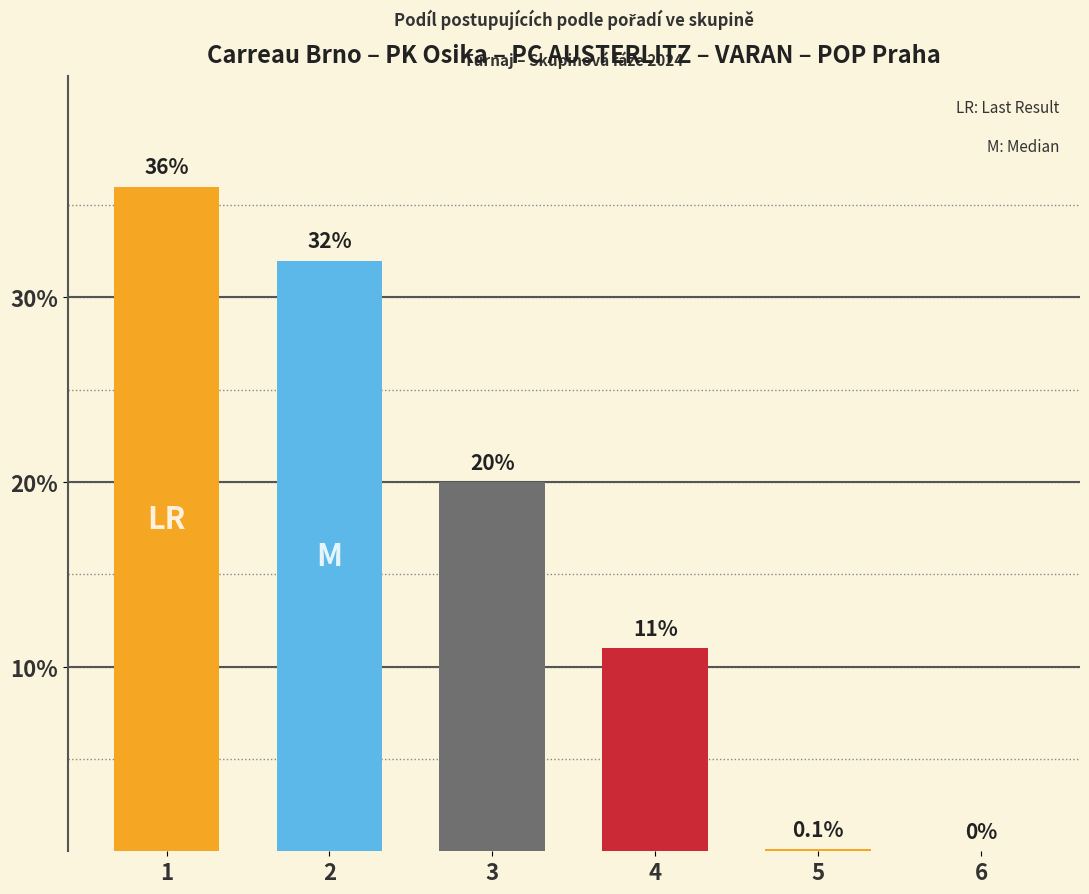

The chart shows a value of 22.0 at 2. True or false?

False